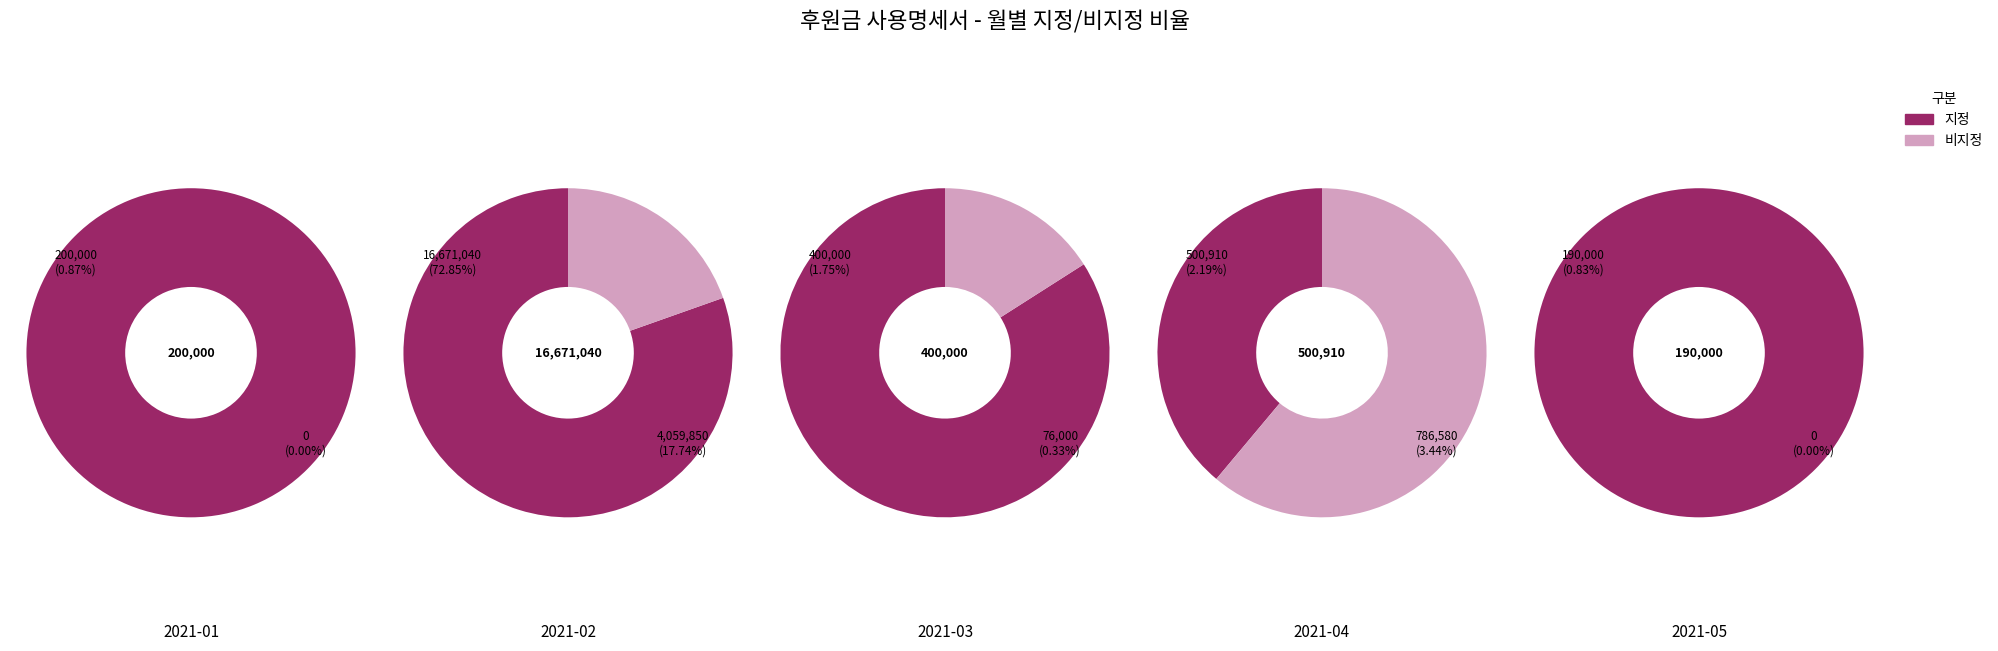

Between 2 and 4, which is larger?

4